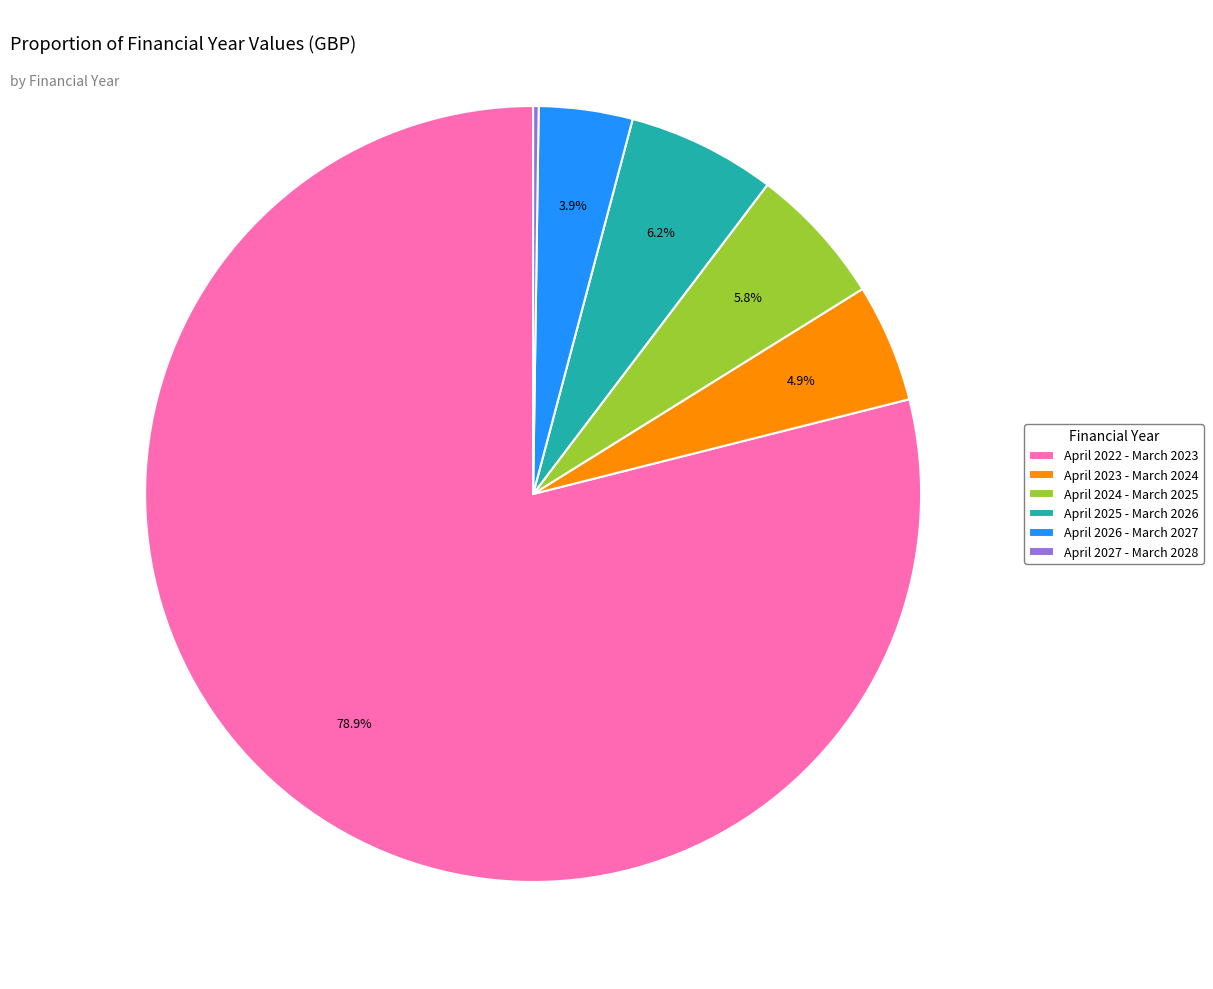

Between April 2026 - March 2027 and April 2023 - March 2024, which is larger?

April 2023 - March 2024